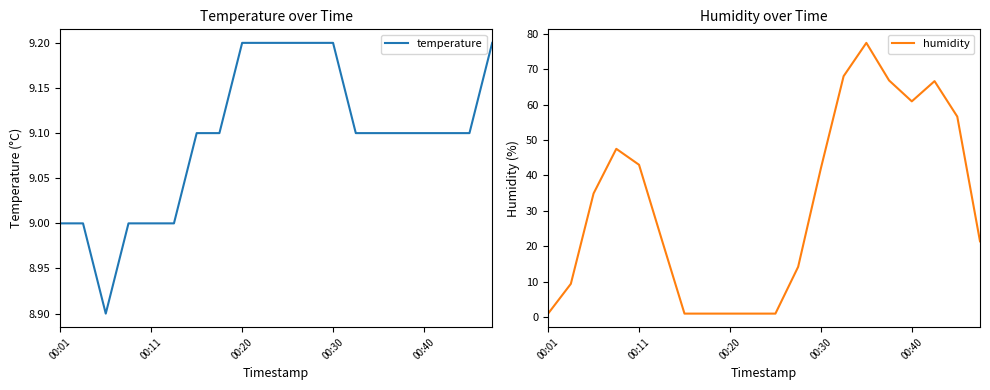

How many data points does each series have?

20